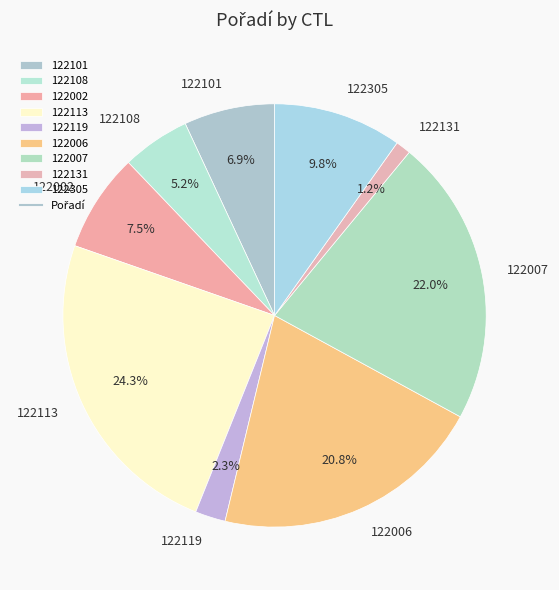

To the nearest percent, what percentage of the pie is 122119?

2%